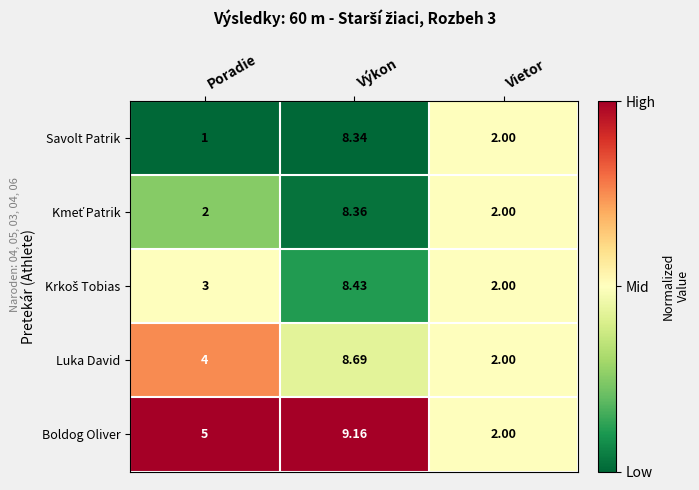

What is the maximum value shown in the chart?

9.2